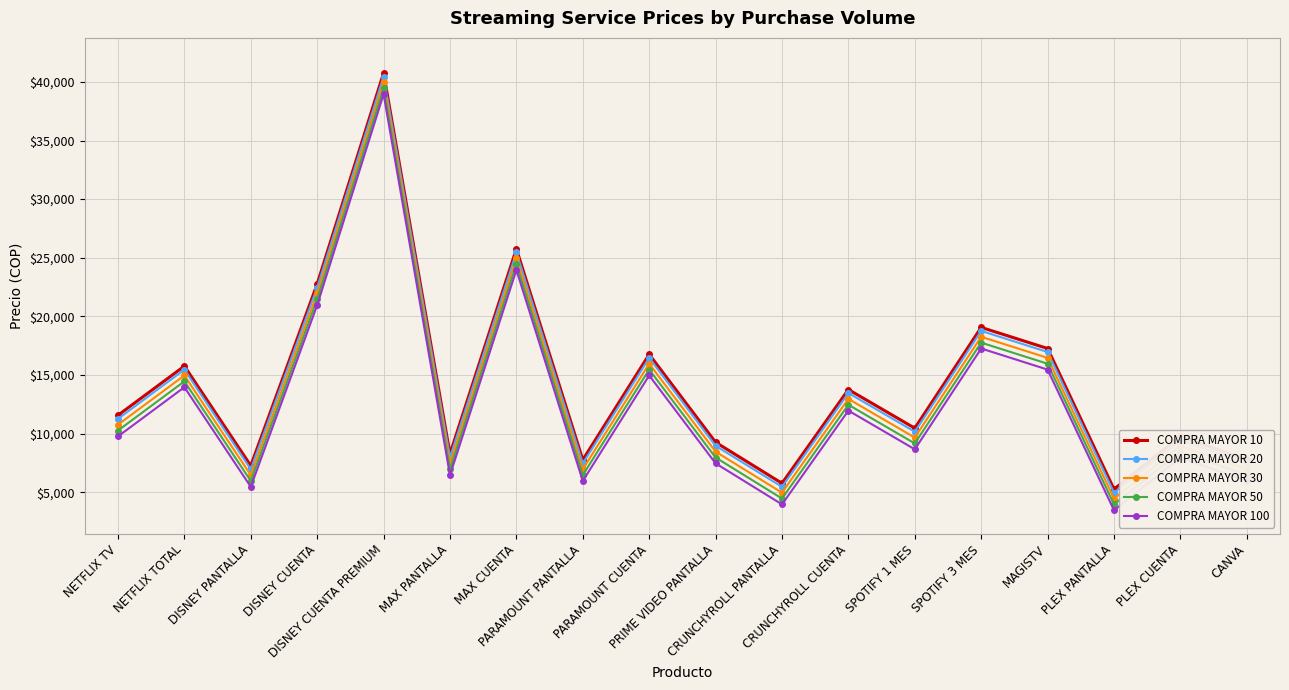

Does the chart have visible grid lines?

Yes